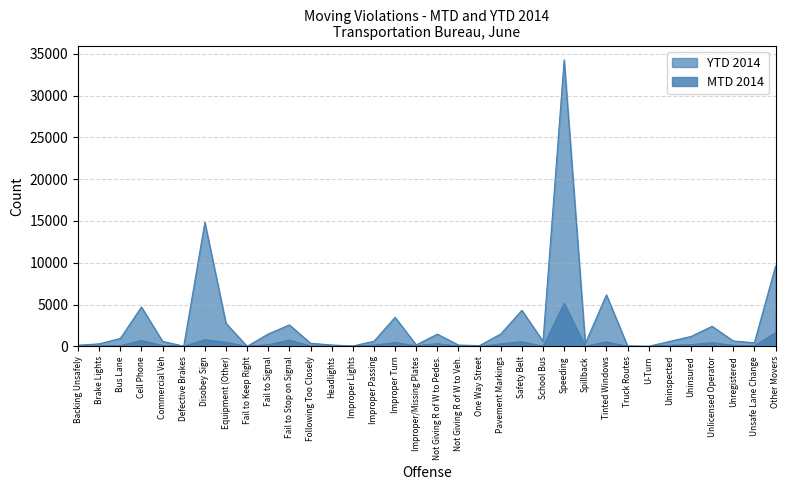

How many interior local valleys does the YTD 2014 series have?

9